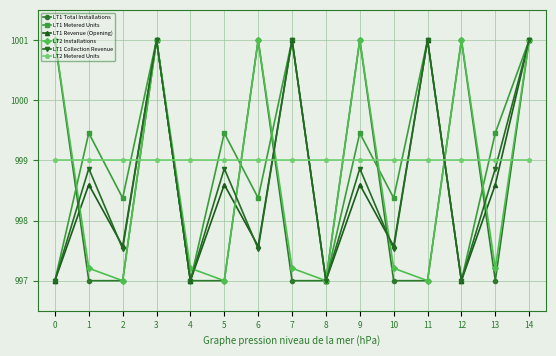

At which label does LT1 Collection Revenue first exceed 998?

1